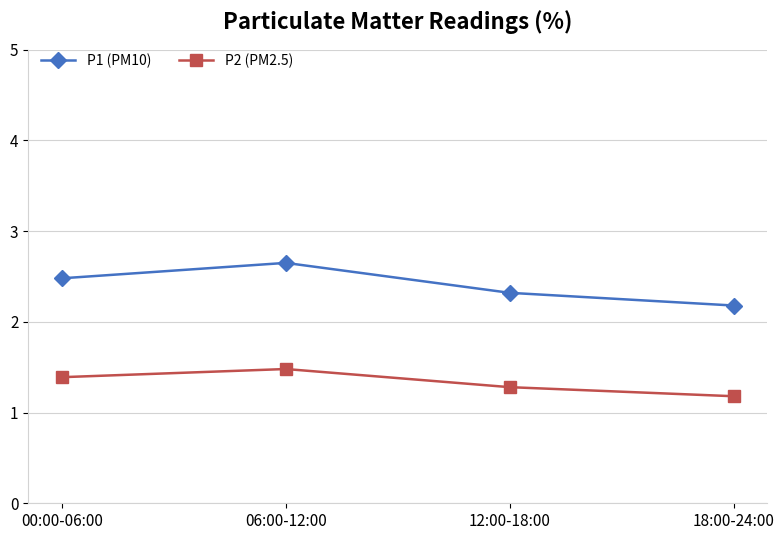

At how many categories does at least one series exceed 1?

4